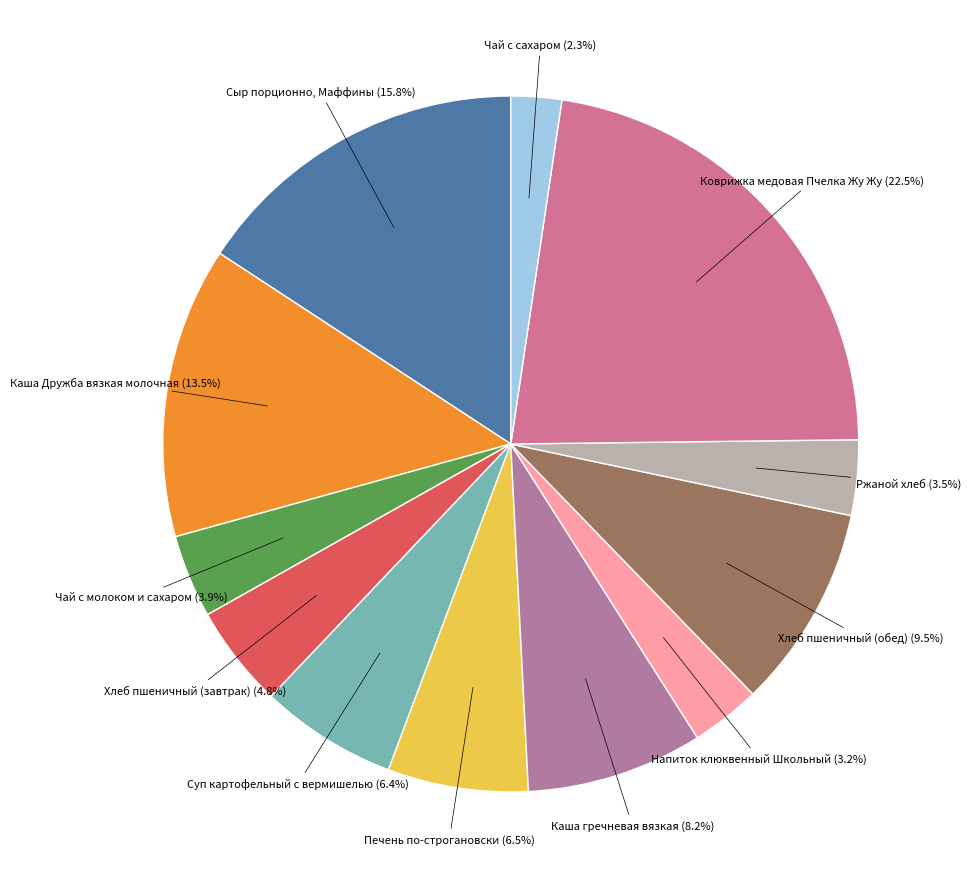

To the nearest percent, what is the average slice percentage?

8%